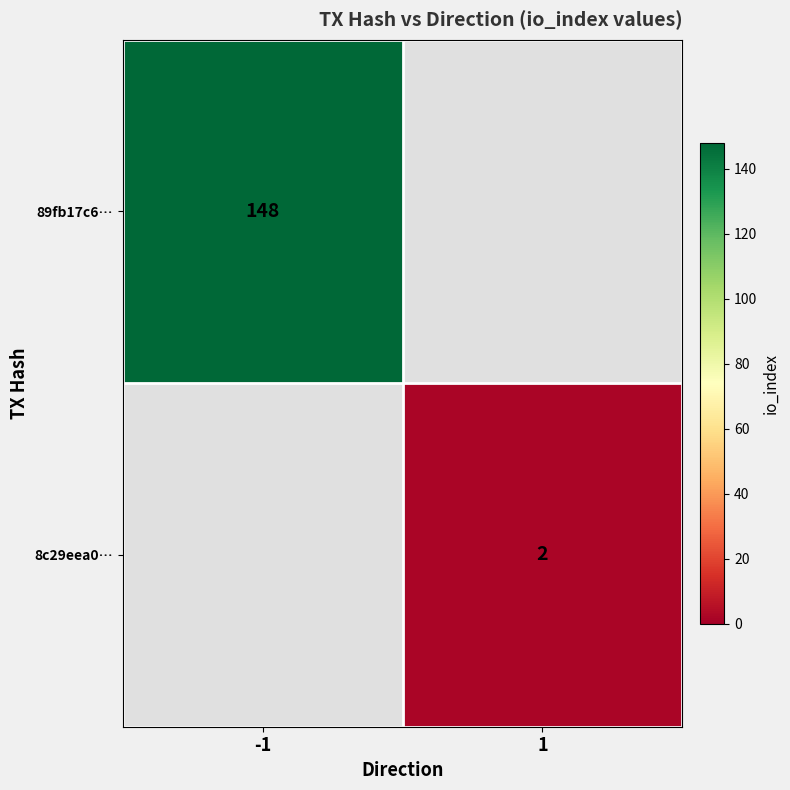

The 8c29eea0… series shows 3 at 1. True or false?

False